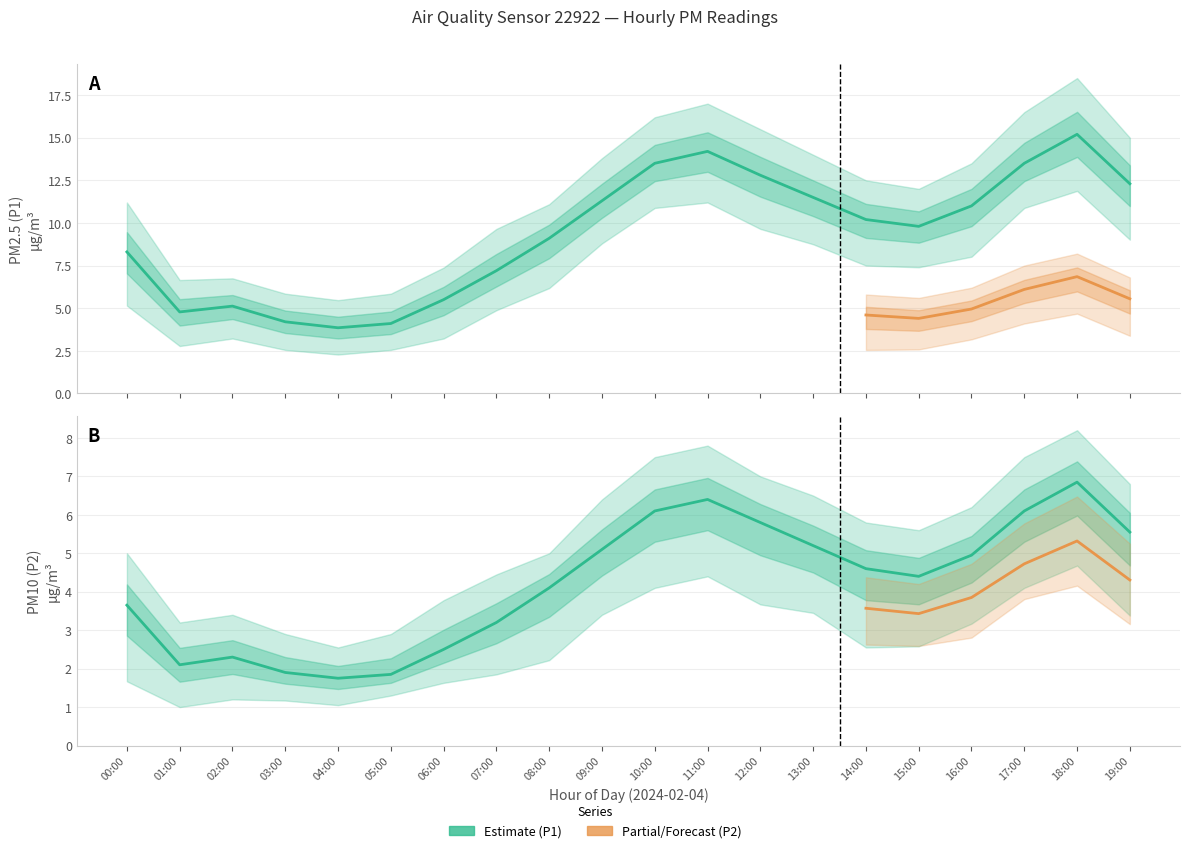

Which series has the largest total across all categories?

P1